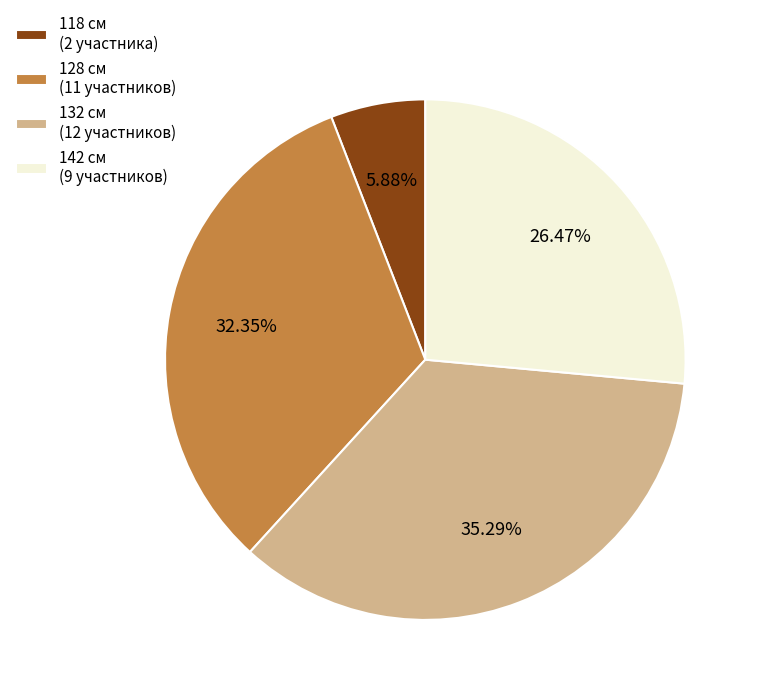

Approximately how many times larger is the value at 132 см (12 участников) compared to 128 см (11 участников)?

1.1